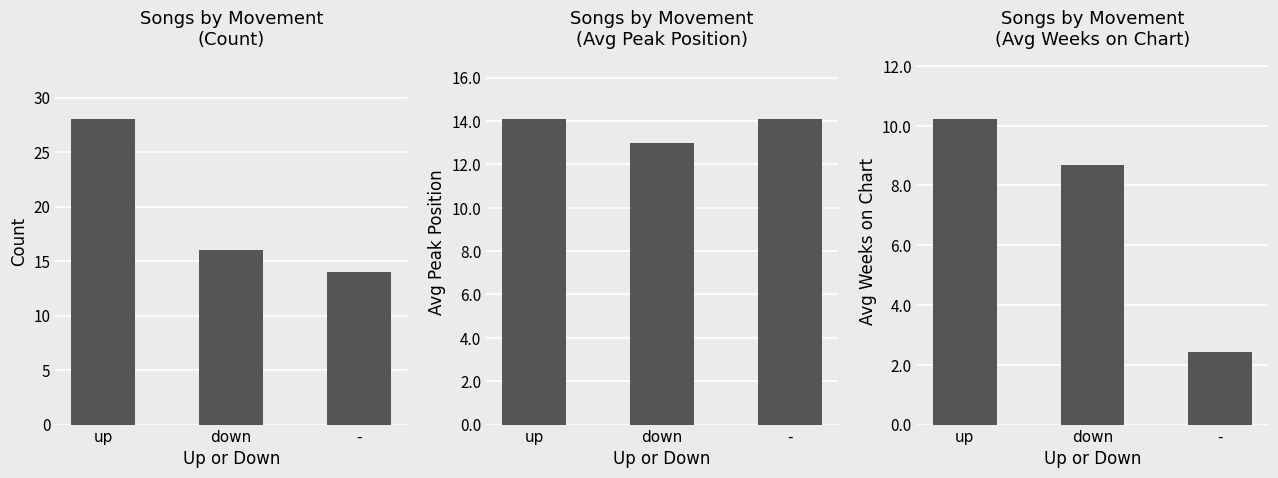

At how many categories does at least one series exceed 11?

3